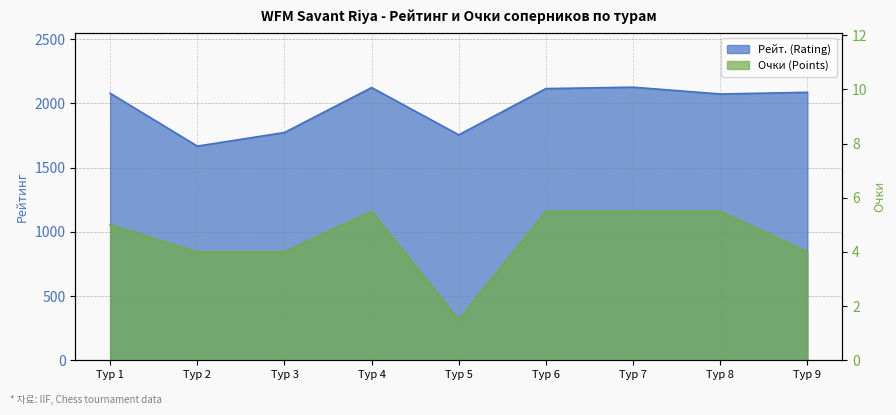

What is the sum of the Рейт. (Rating) values at Тур 7 and Тур 3?

3901.0